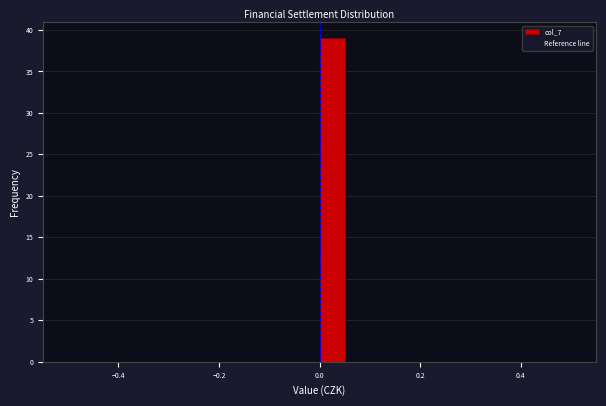

Around what value on the x-axis is the tallest bar? Give the approximate position of its centre, as read against the axis.

0.02